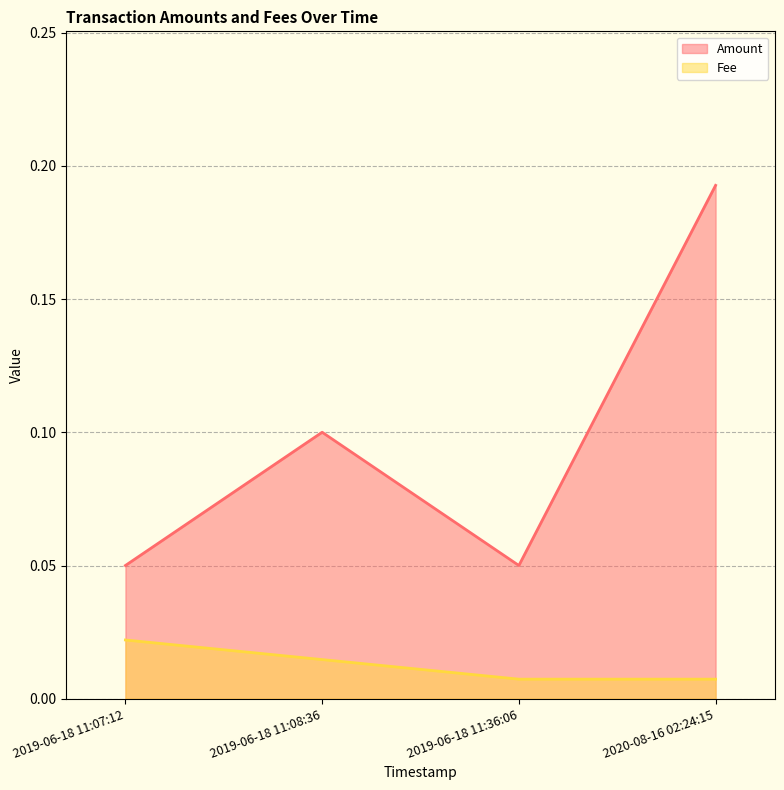

Which category has the highest value in the Amount series?

2020-08-16 02:24:15